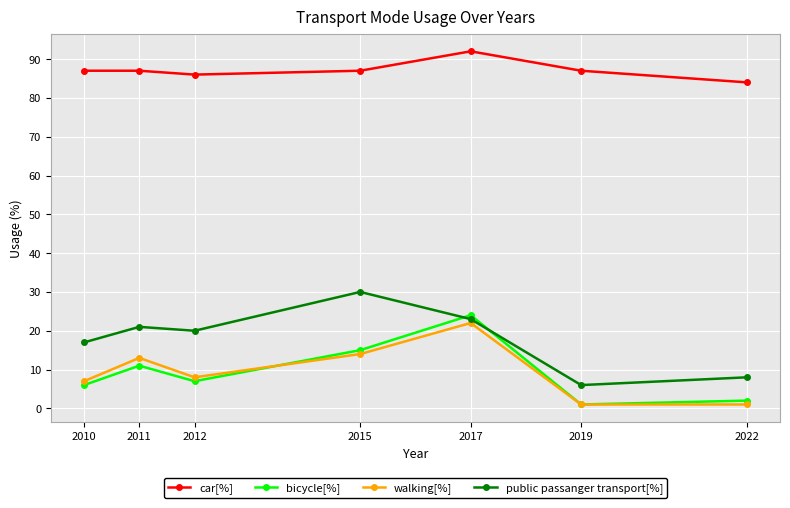

What is the maximum value shown in the chart?

92